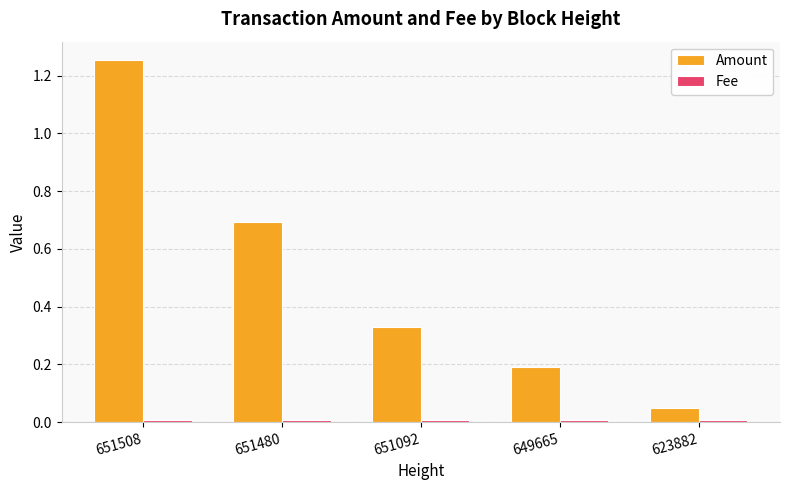

Which series has the largest total across all categories?

Amount